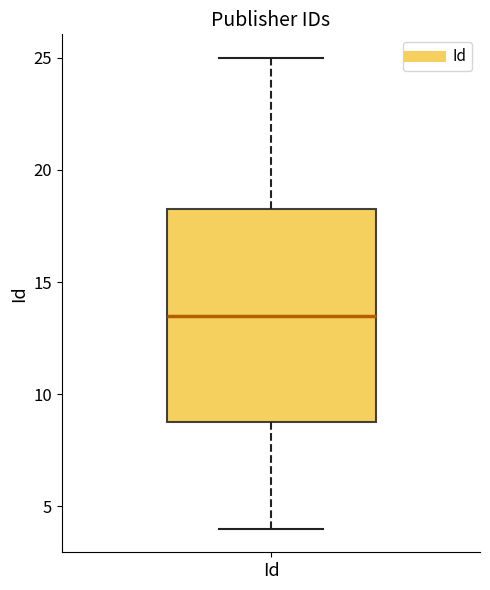

Transcribe this box plot: give where the median line is, the range the box spans, and where the two whiskers end, as read against the y-axis. The values are not printed on the chart, so give them approximately, as read against the axis.

median 13.5, box 9.0 to 18.5, whiskers 4.0 to 25.0